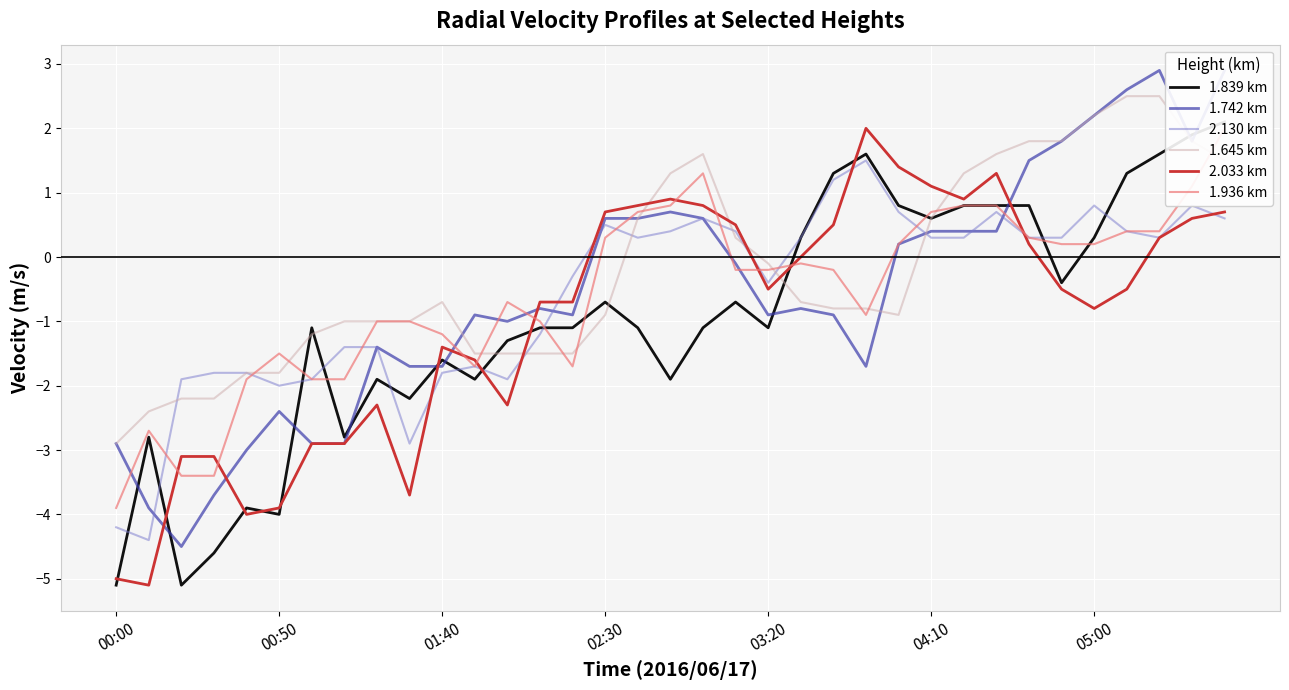

What is the minimum value for 2.033 km?

-5.1